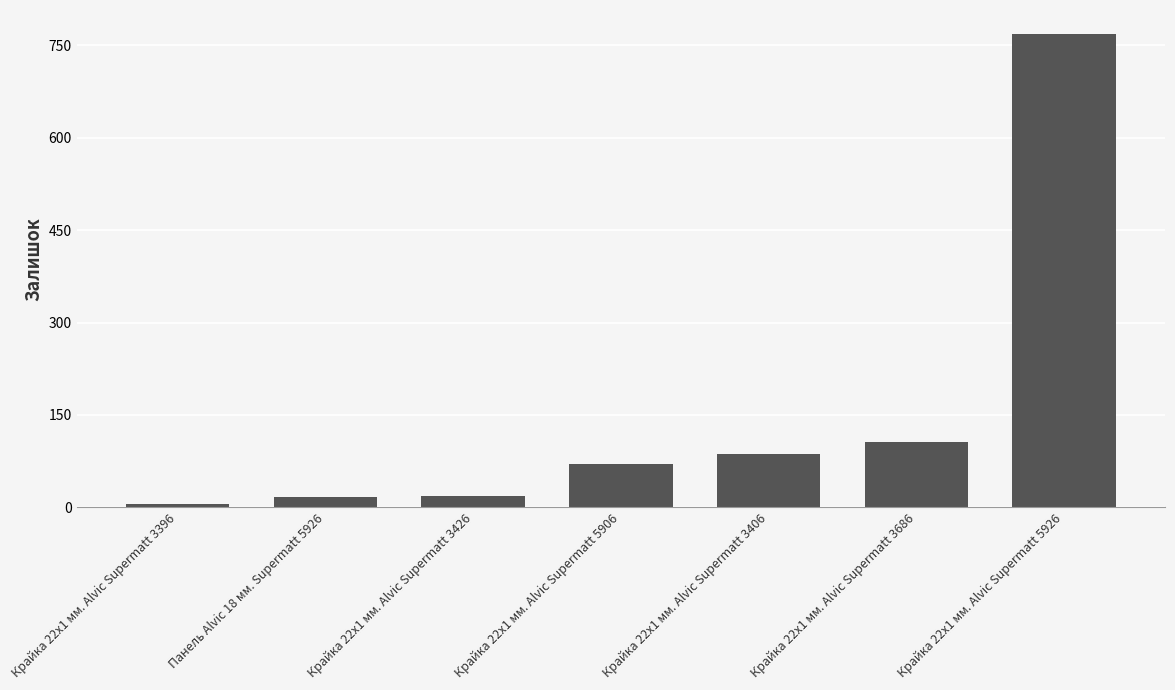

Between Крайка 22x1 мм. Alvic Supermatt 3396 and Крайка 22x1 мм. Alvic Supermatt 5906, which is larger?

Крайка 22x1 мм. Alvic Supermatt 5906